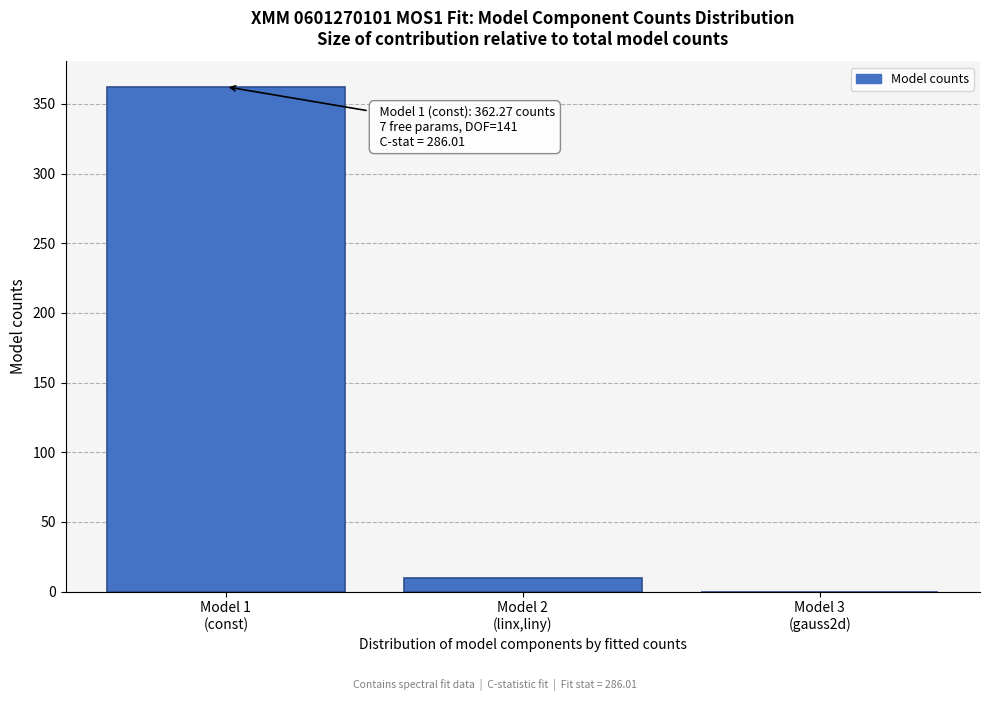

What is the greatest value displayed?

362.3